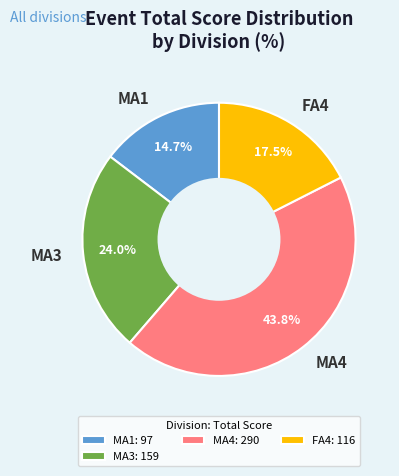

What percentage do MA1 and MA3 together represent?

38.7%